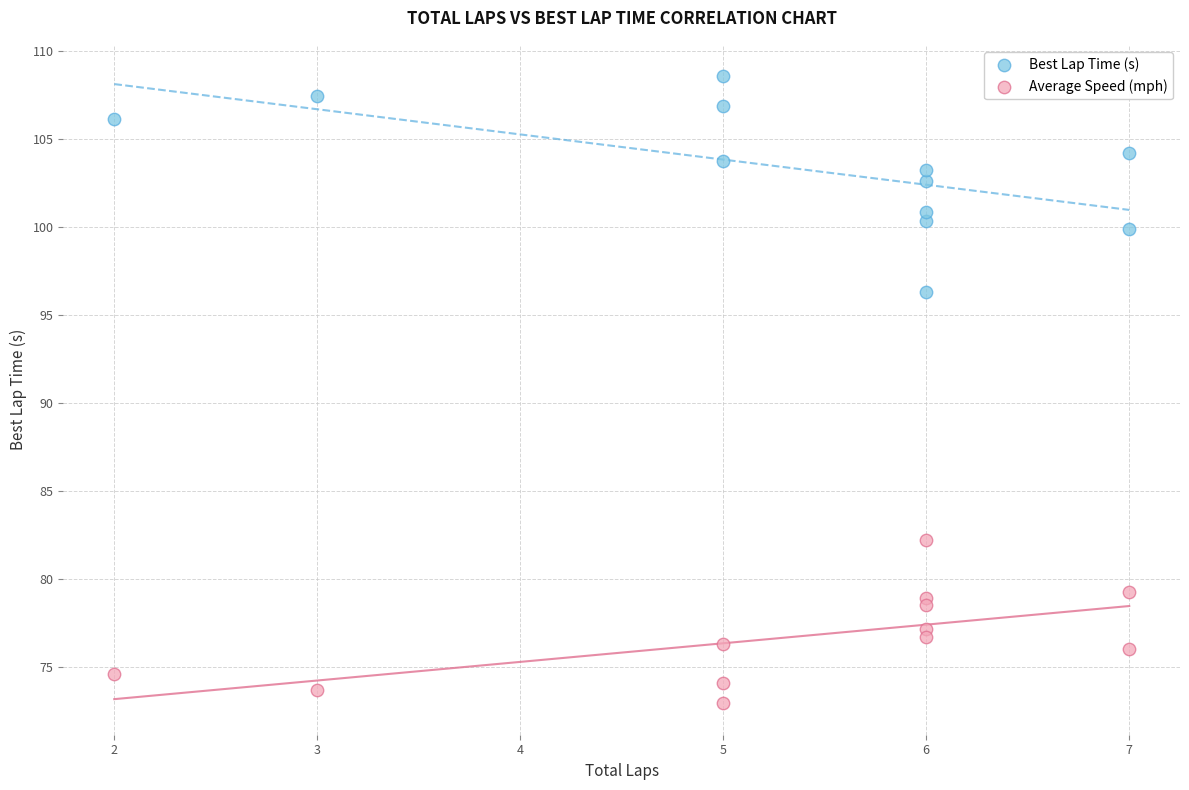

What are all the series names shown in the legend?

Best Lap Time (s), Average Speed (mph)